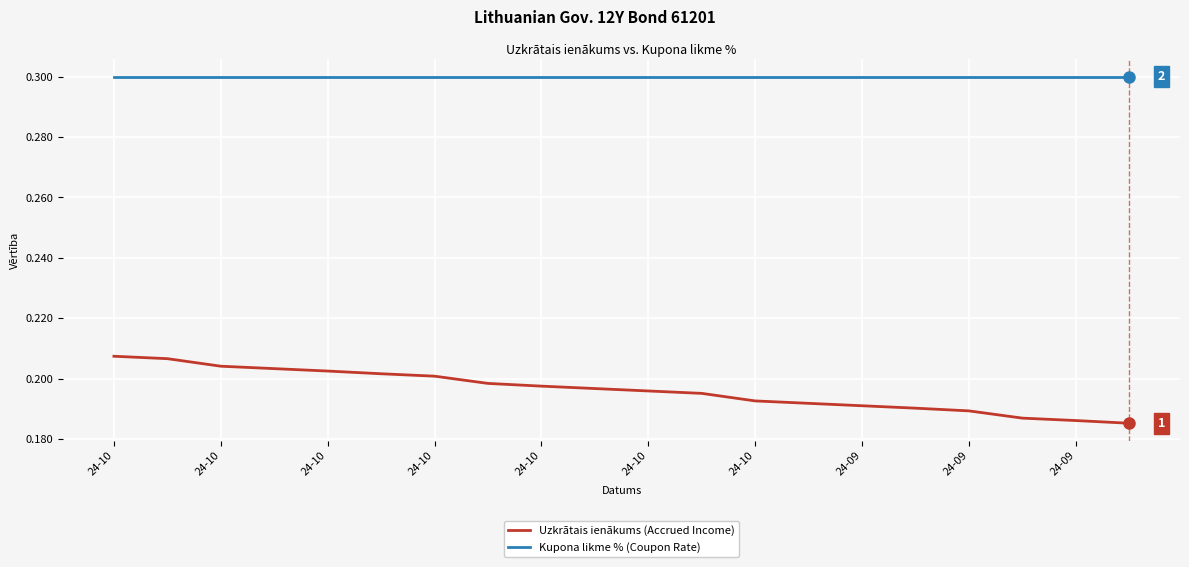

Which series has the widest spread of values?

Uzkrātais ienākums (Accrued Income)